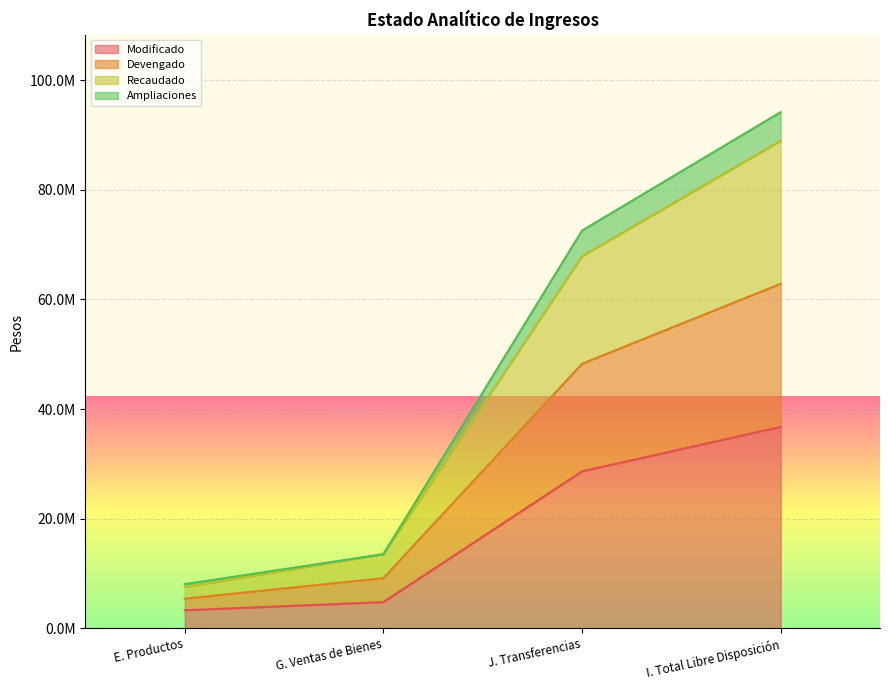

At which category does the chart reach its peak across all series?

I. Total Libre Disposición